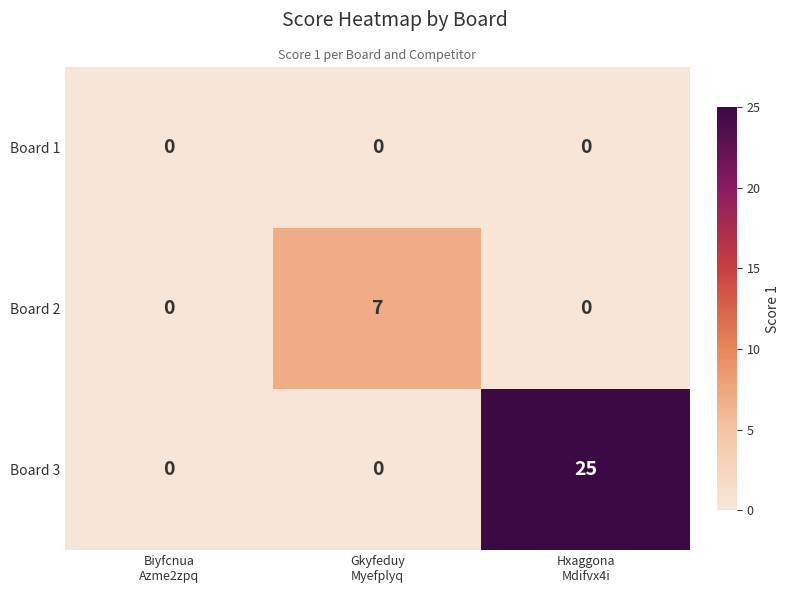

List the series in order of their overall mean, highest first.

Board 3, Board 2, Board 1